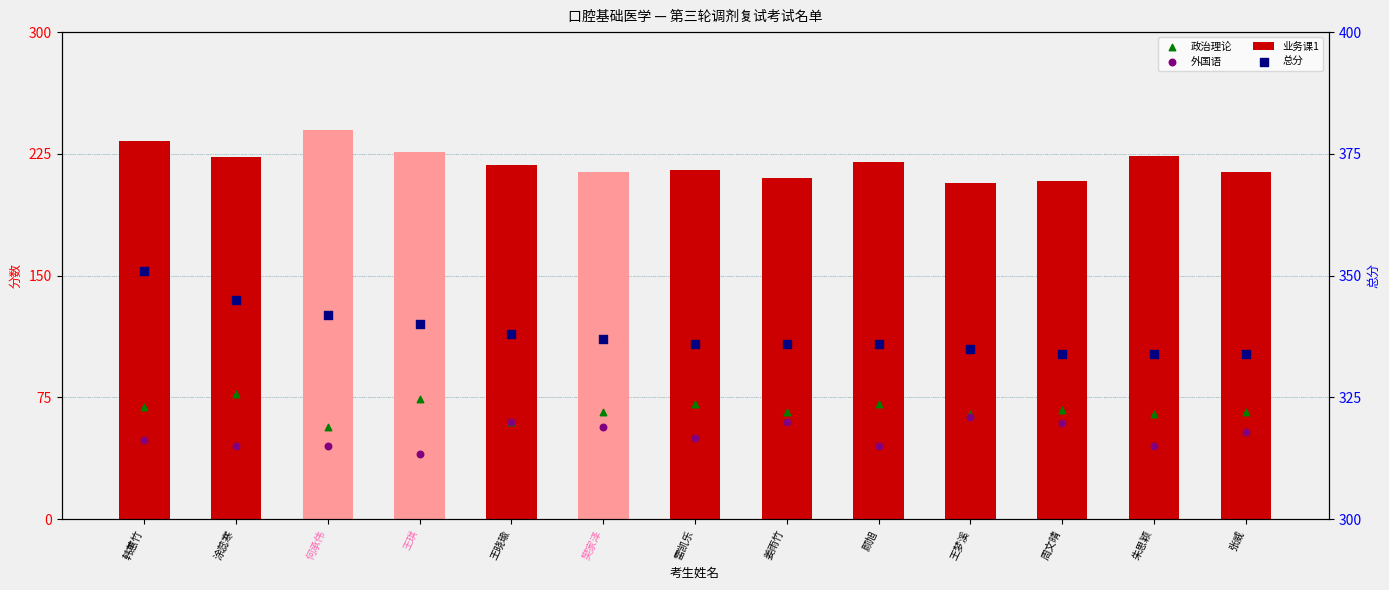

At which category is the sum across all series the highest?

韩蕙竹